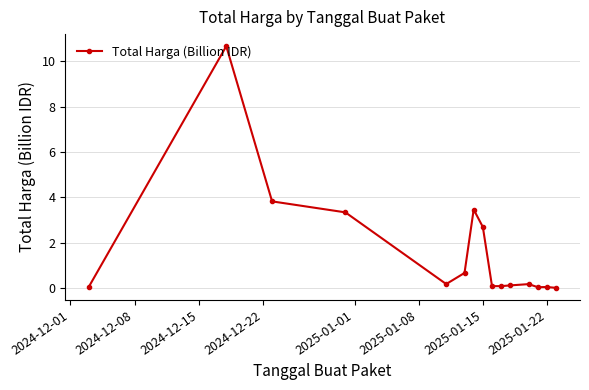

True or false: there are more than 0 points higher than both neighbors.

True